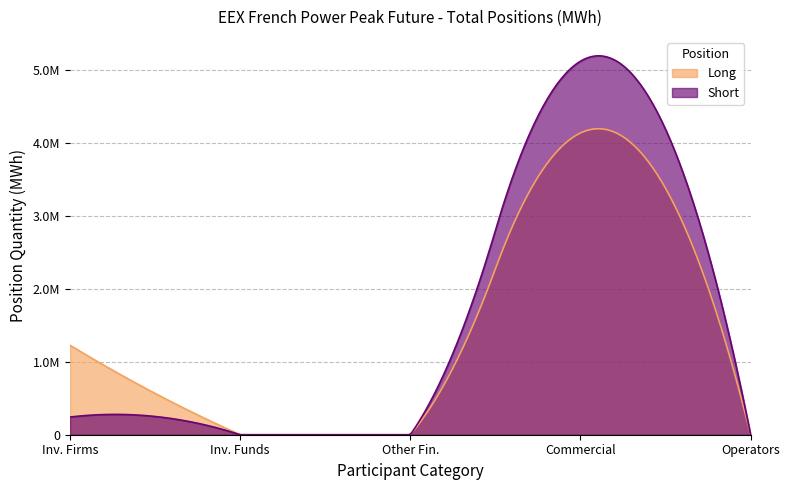

True or false: Short and Long intersect in this chart.

False